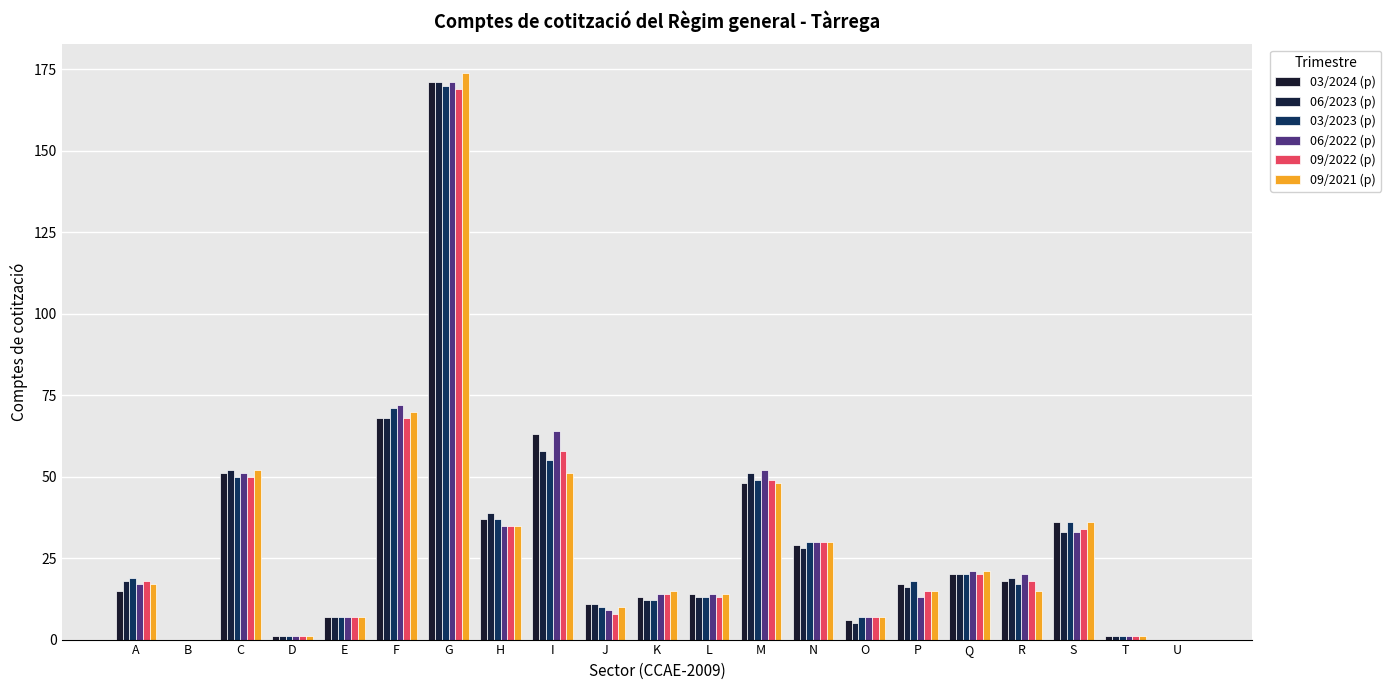

How many categories are shown in the chart?

21